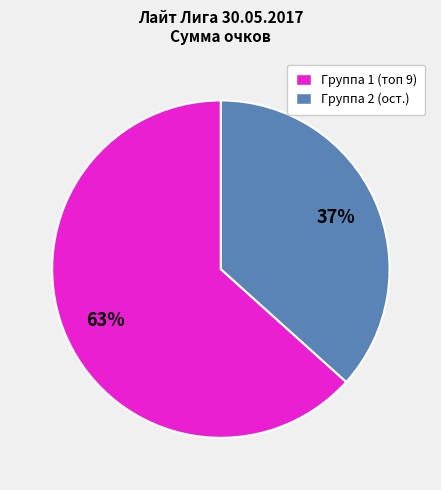

The Группа 1 (топ 9) slice represents 58% of the pie. True or false?

False